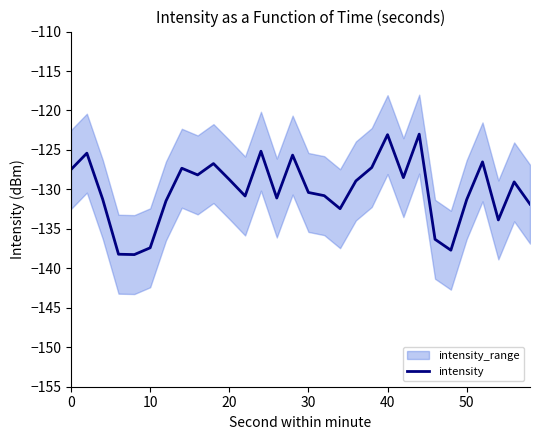

Is it true that intensity equals -127.5 at 0?

True